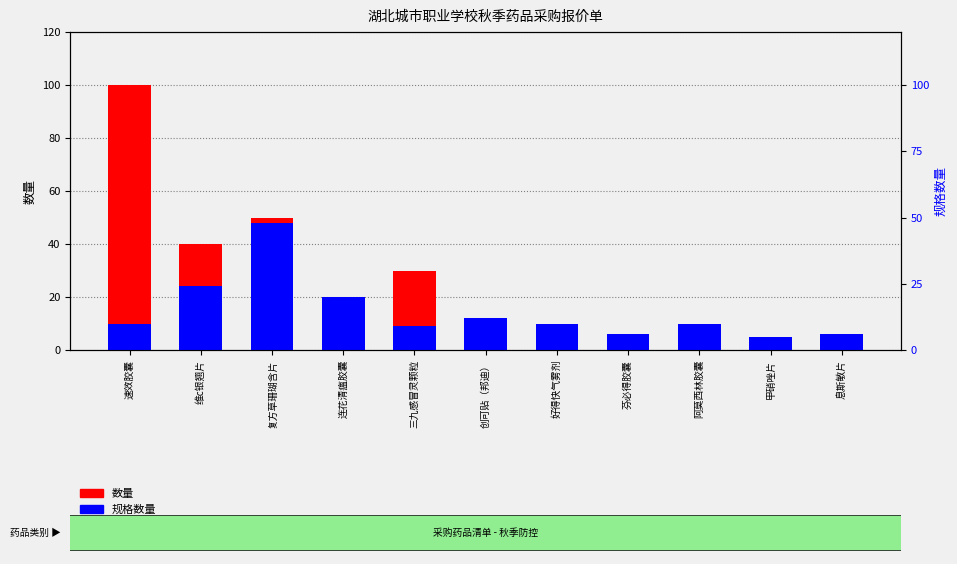

What is the average value of the 数量 series?

26